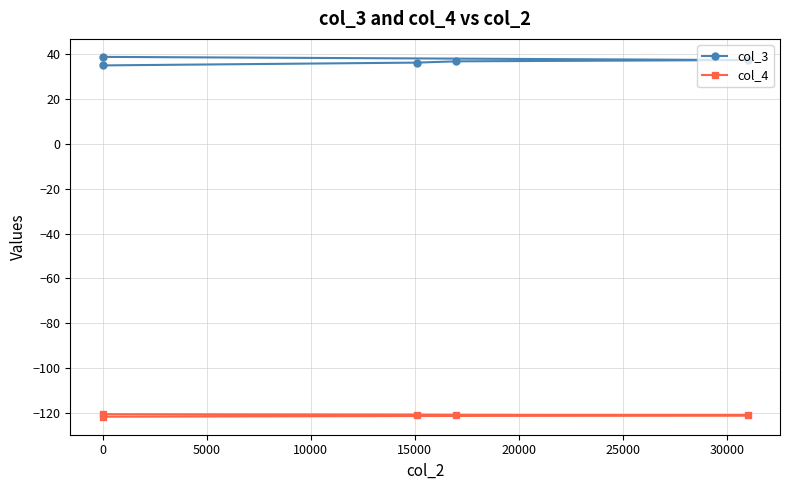

Rank the series by their average value, from highest to lowest.

col_3, col_4